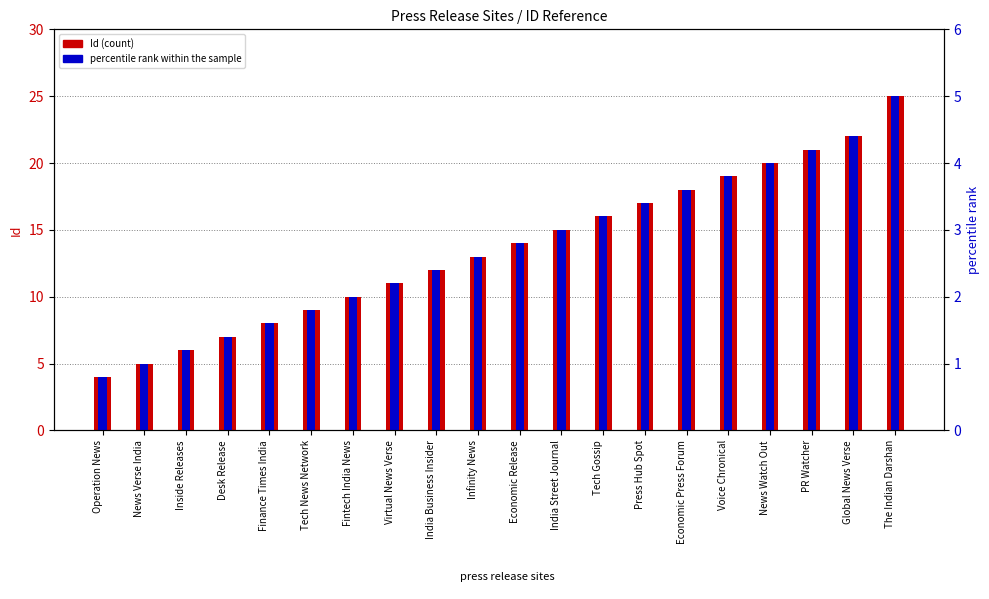

What is the value of the Id (count) bar at the 5th from the left?

8.0